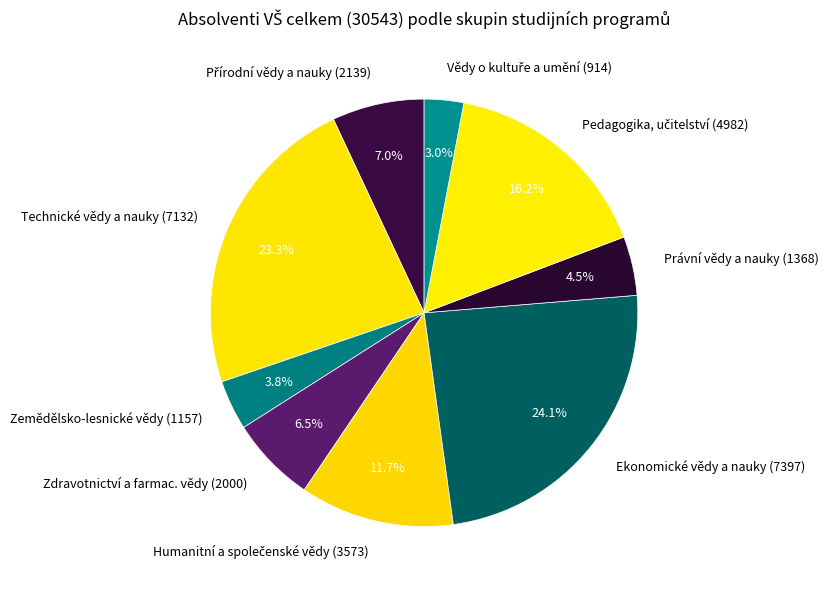

Is the sum of Zemědělsko-lesnické vědy (1157) and Zdravotnictví a farmac. vědy (2000) greater than half?

No